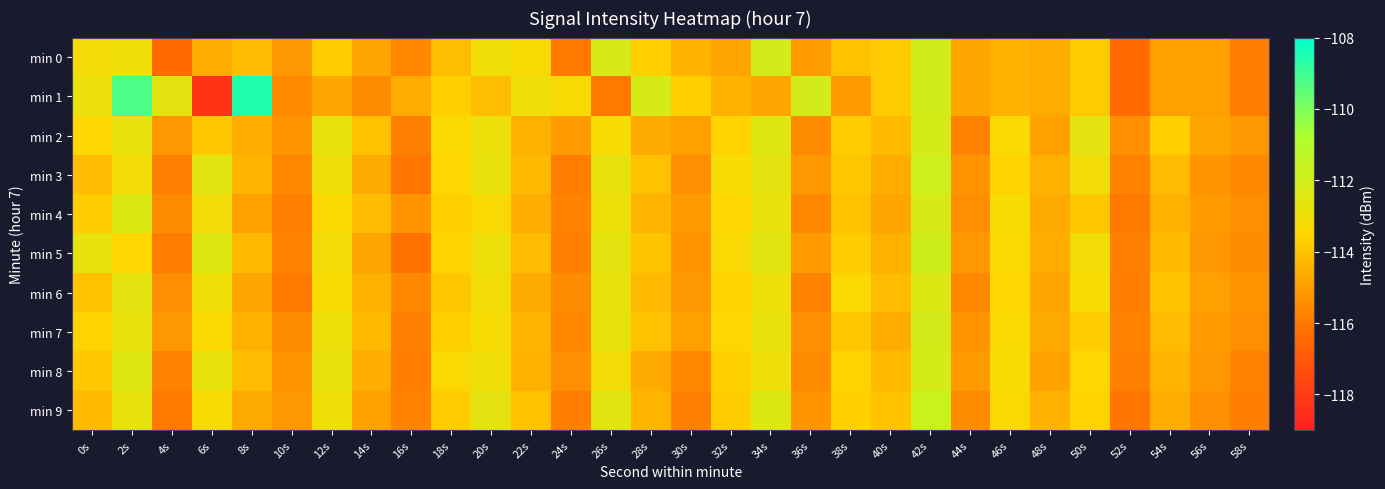

What is the total value across all series at 44s?

-1152.7